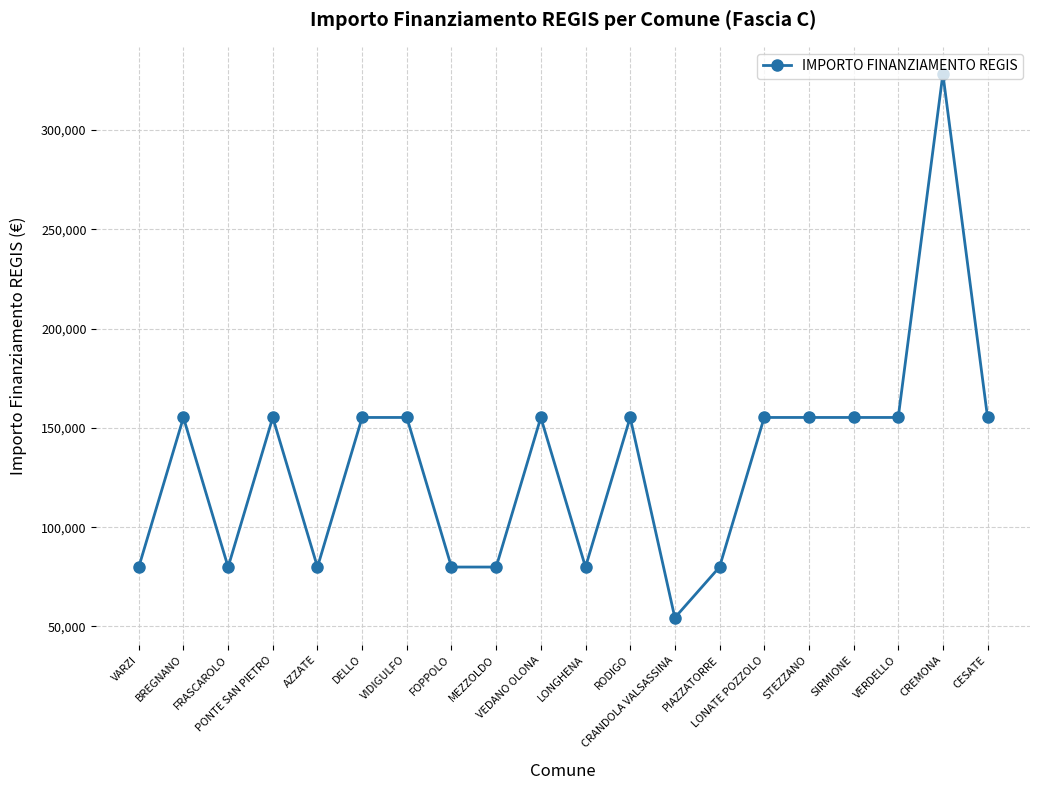

Reading right to left, extract all data points from this chart.

155234	328160	155234	155234	155234	155234	79922	54412	155234	79922	155234	79922	79922	155234	155234	79922	155234	79922	155234	79922